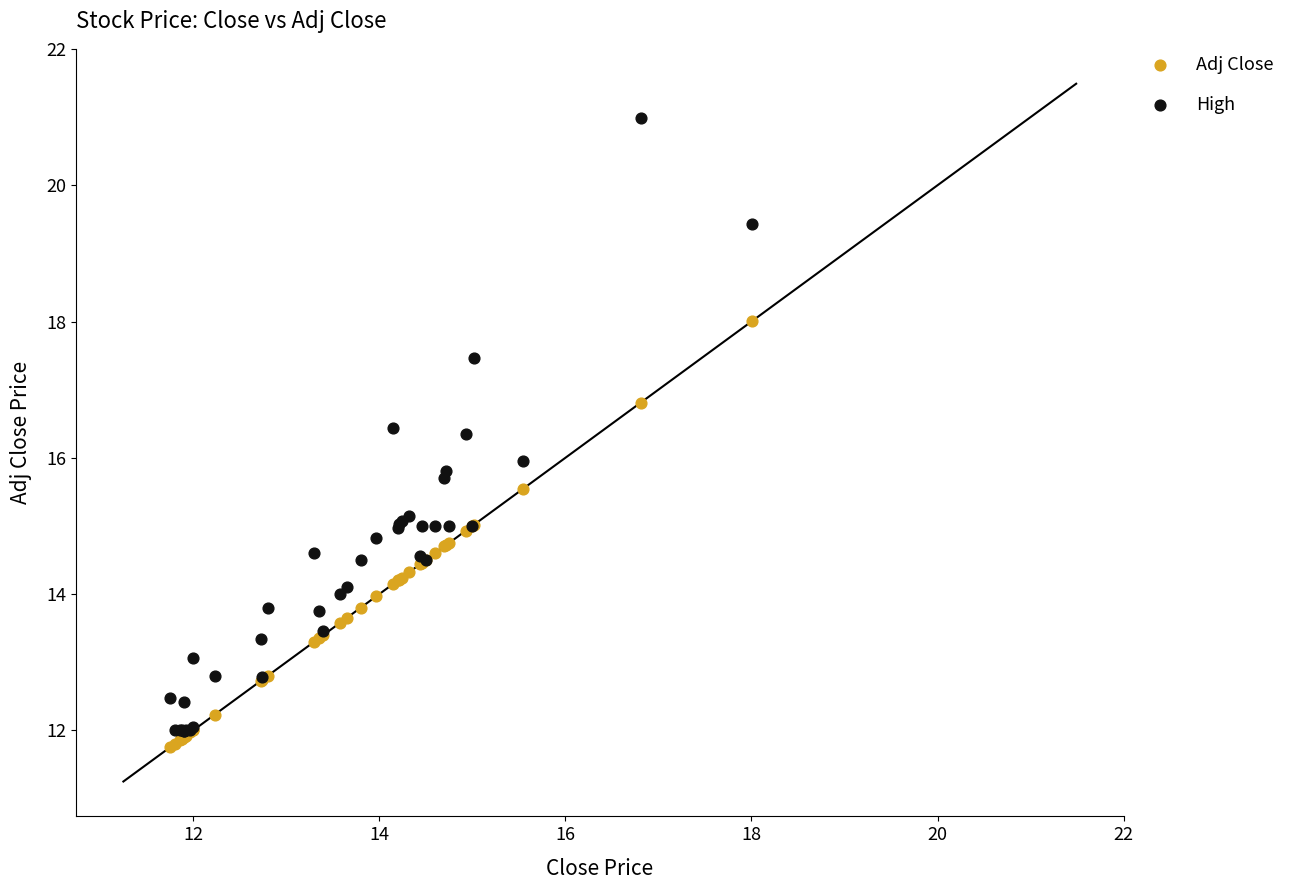

What are all the series names shown in the legend?

Adj Close, High